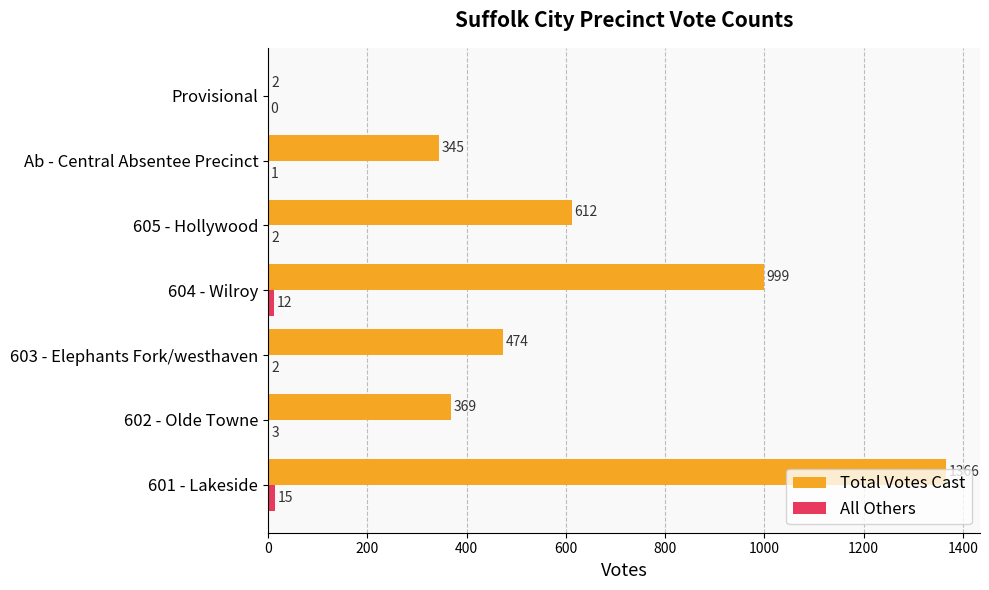

Which series has the largest total across all categories?

Total Votes Cast